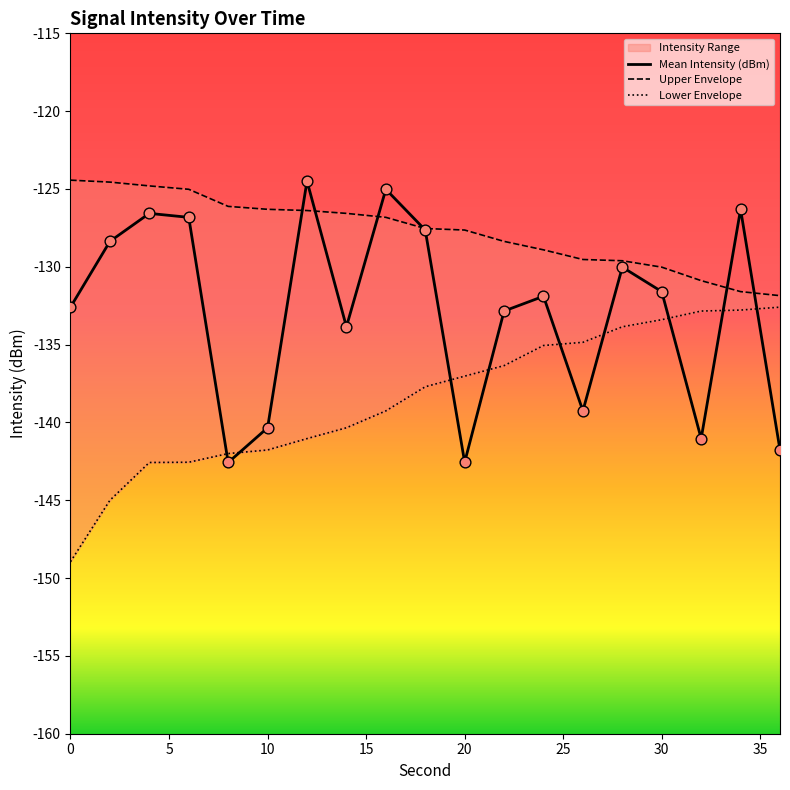

Which series reaches the minimum Y coordinate?

Lower Envelope